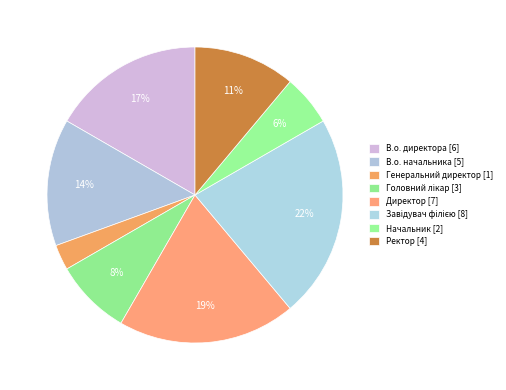

How many slices are in this pie chart?

8